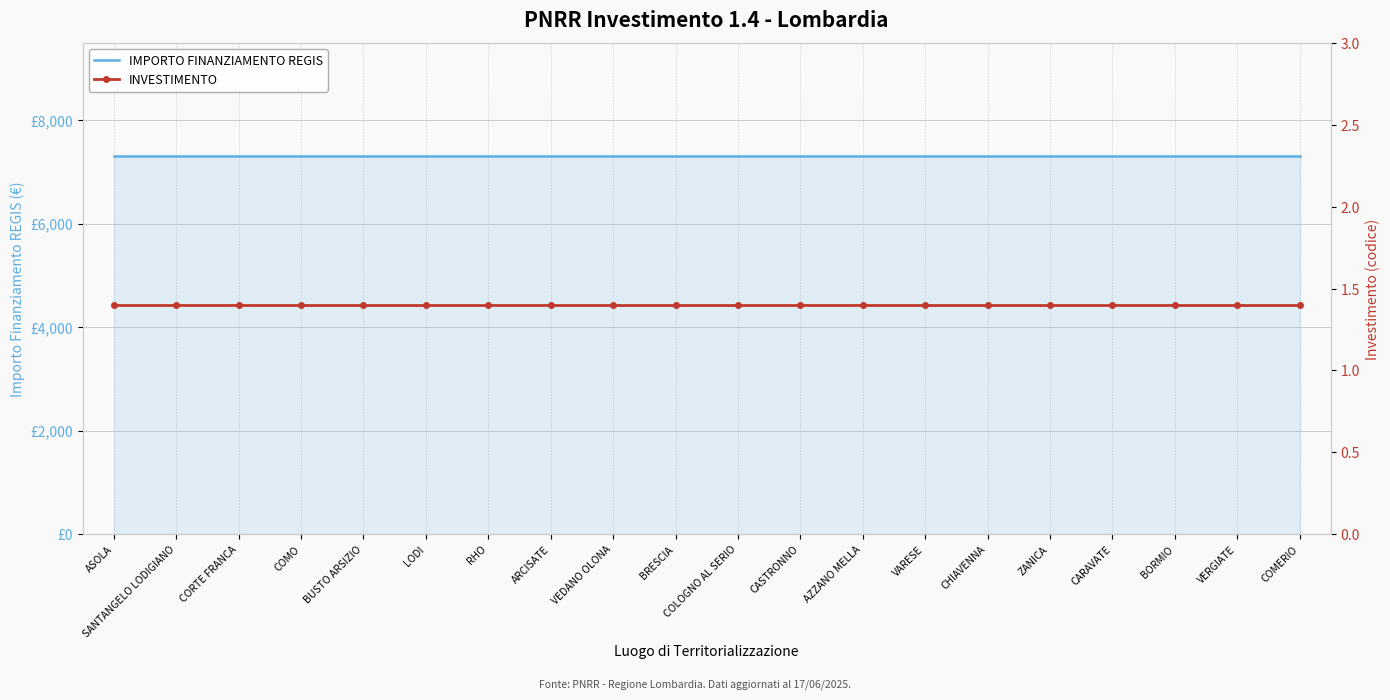

How many lines are shown in the chart?

2